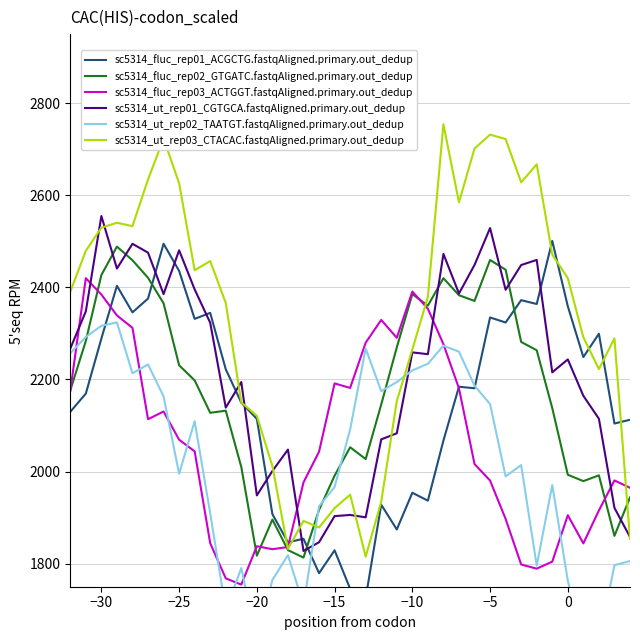

How many values in the sc5314_ut_rep03_CTACAC.fastqAligned.primary.out_dedup series are below 2390?

18